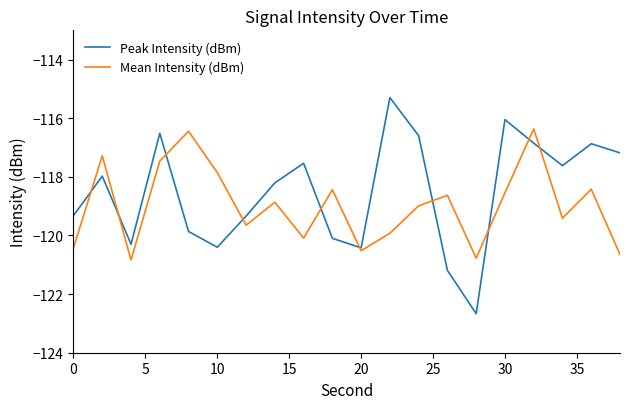

Count the number of categories in the chart.

20